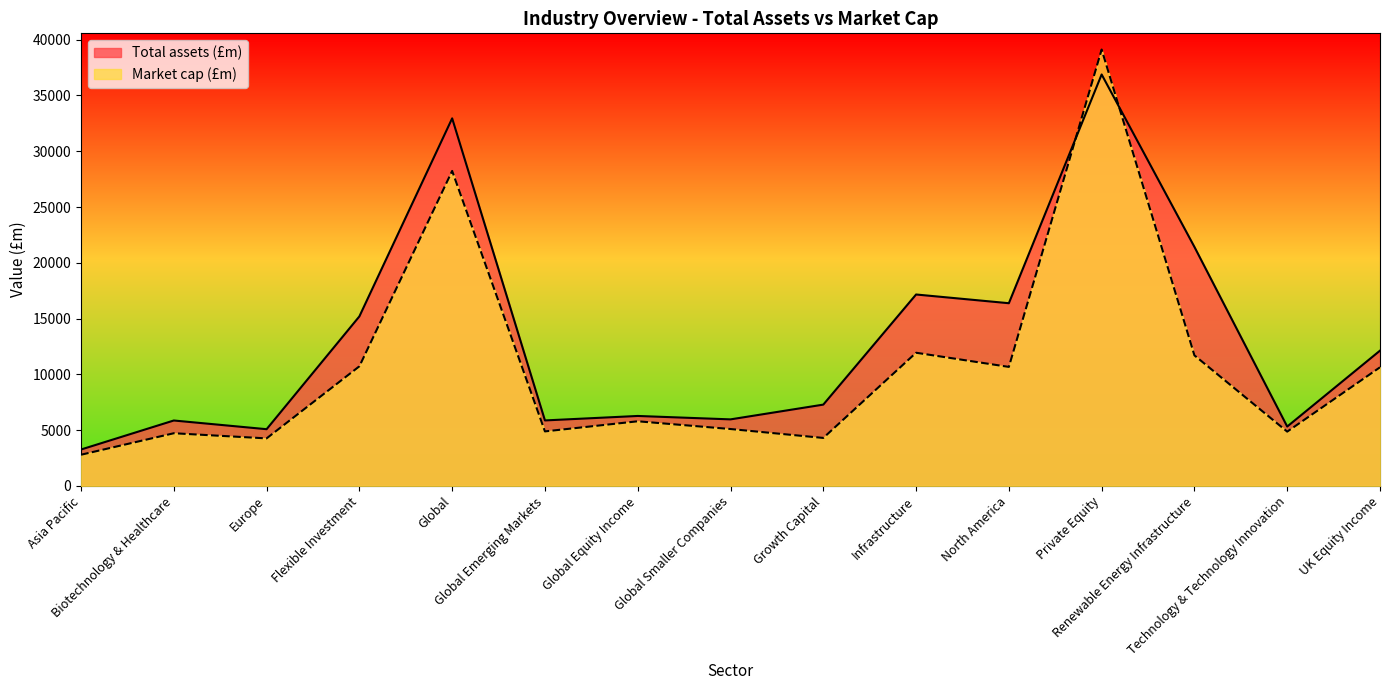

What is the sum of the Market cap (£m) values at Growth Capital and Global?

32531.9